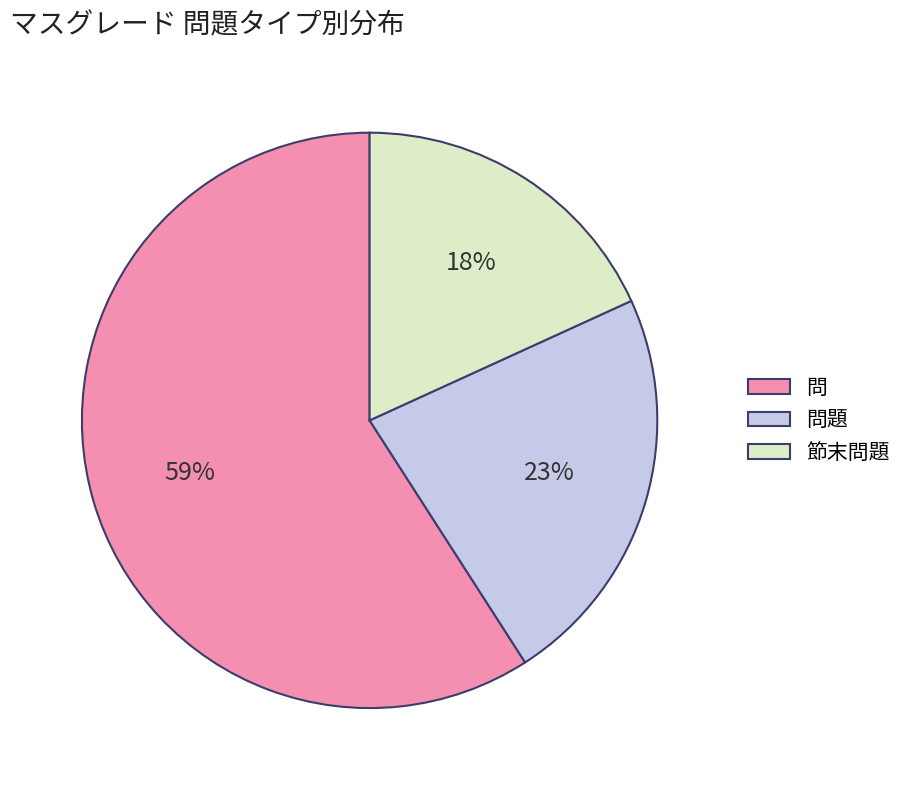

Combined, do 節末問題 and 問 account for over 50%?

Yes